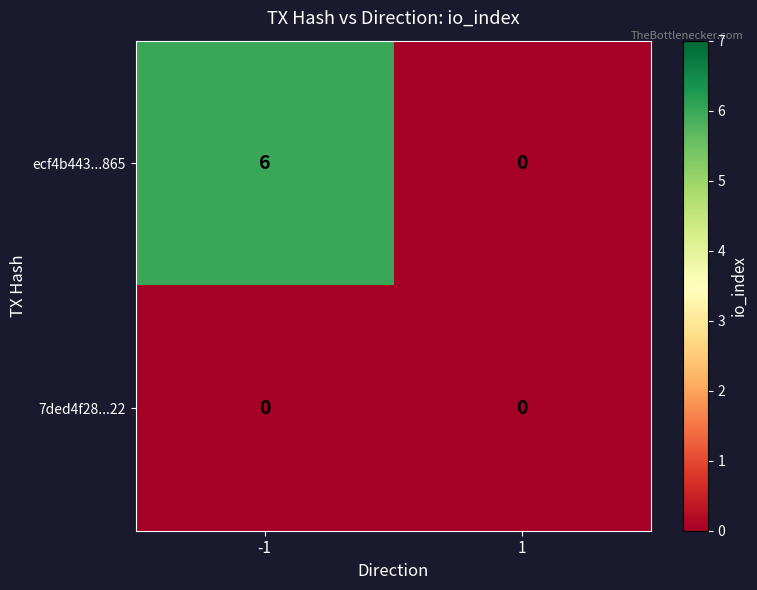

Is it true that 7ded4f28...22 equals 0 at -1?

True